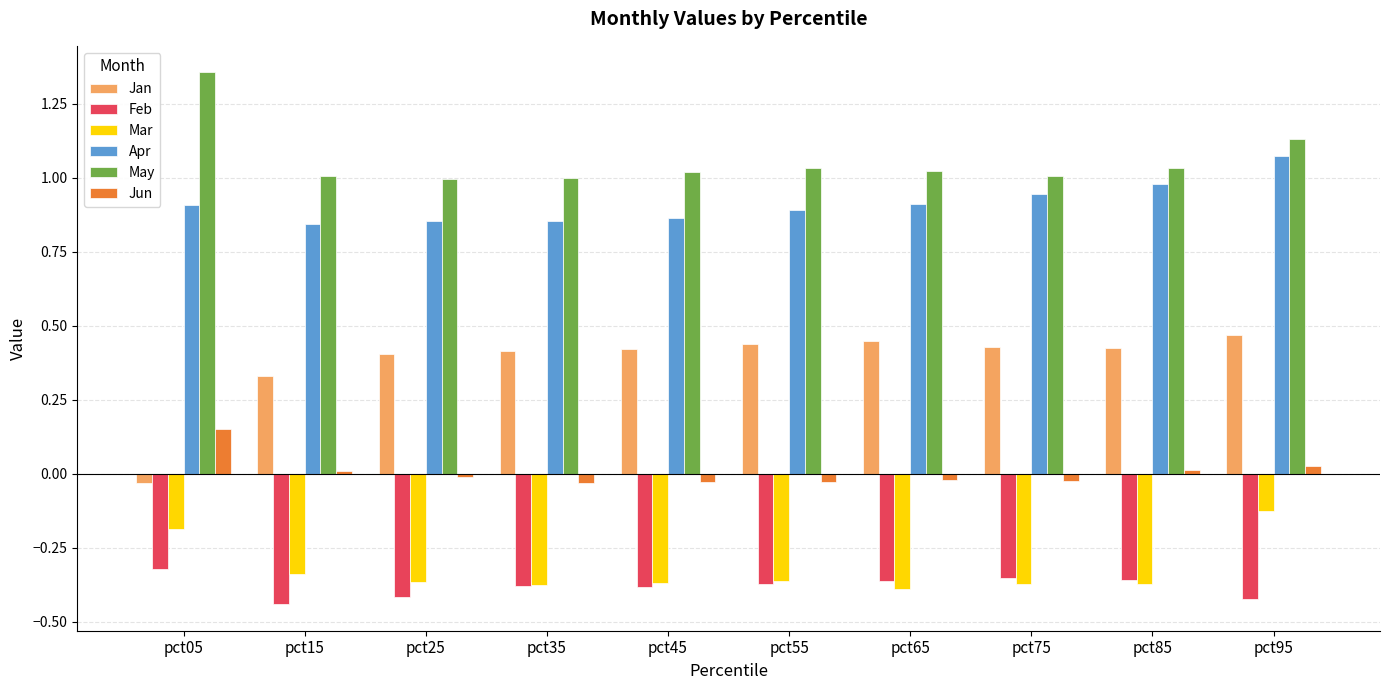

What is the sum of all Feb values?

-3.8